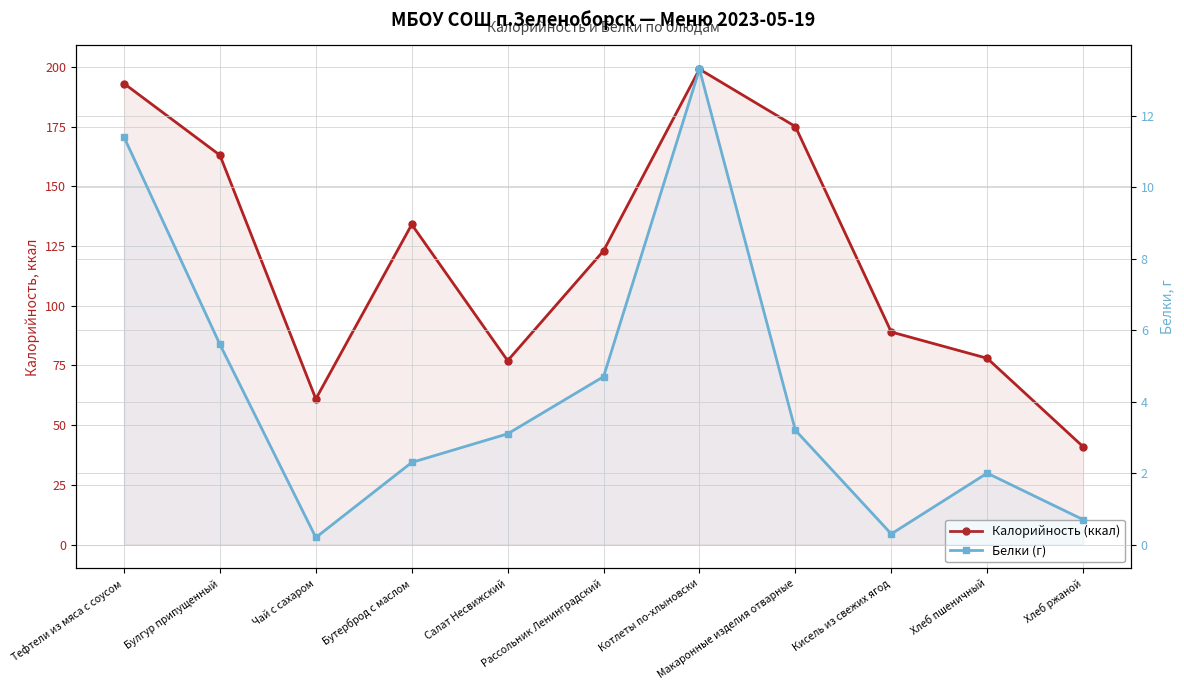

What is the average value of the Калорийность (ккал) series?

121.2